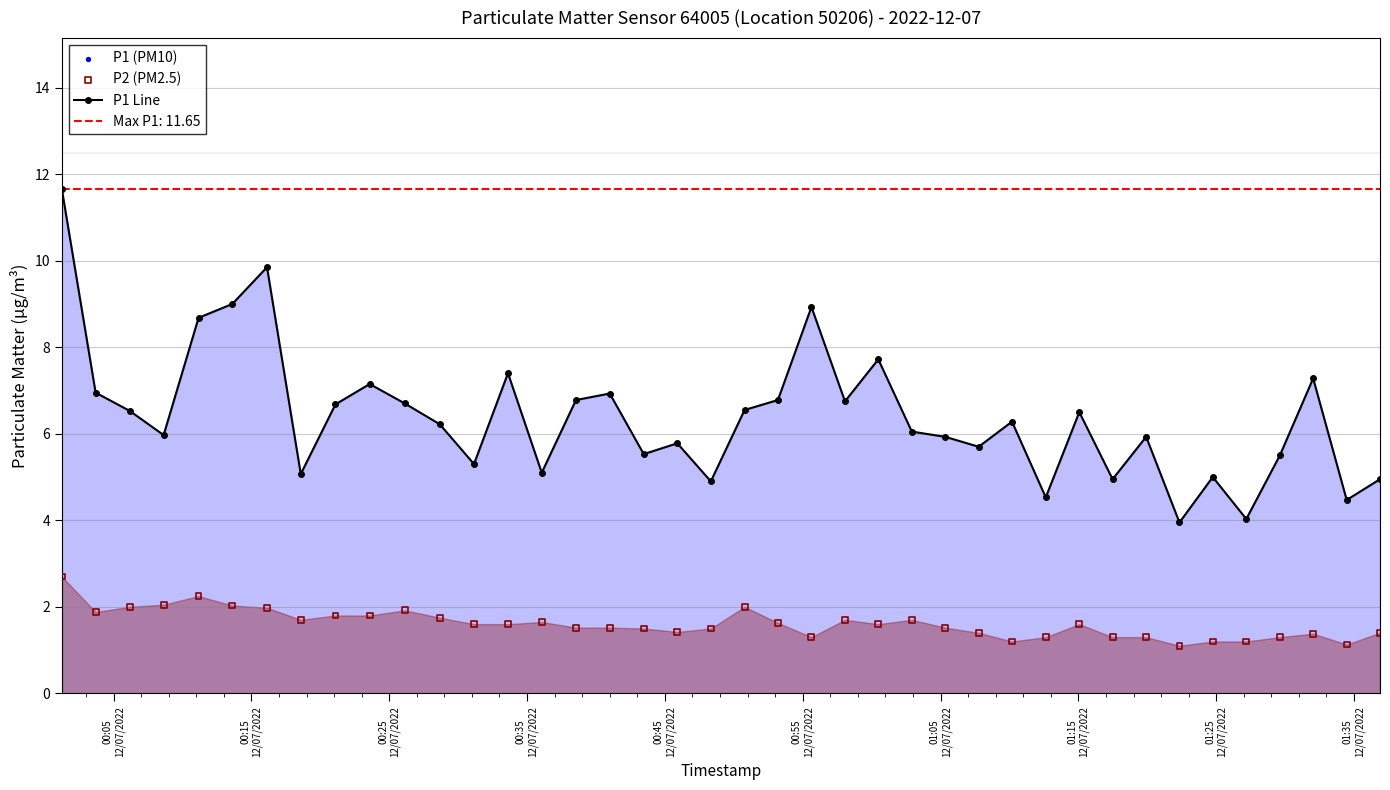

What is the lowest value of the P1 Line series?

4.0